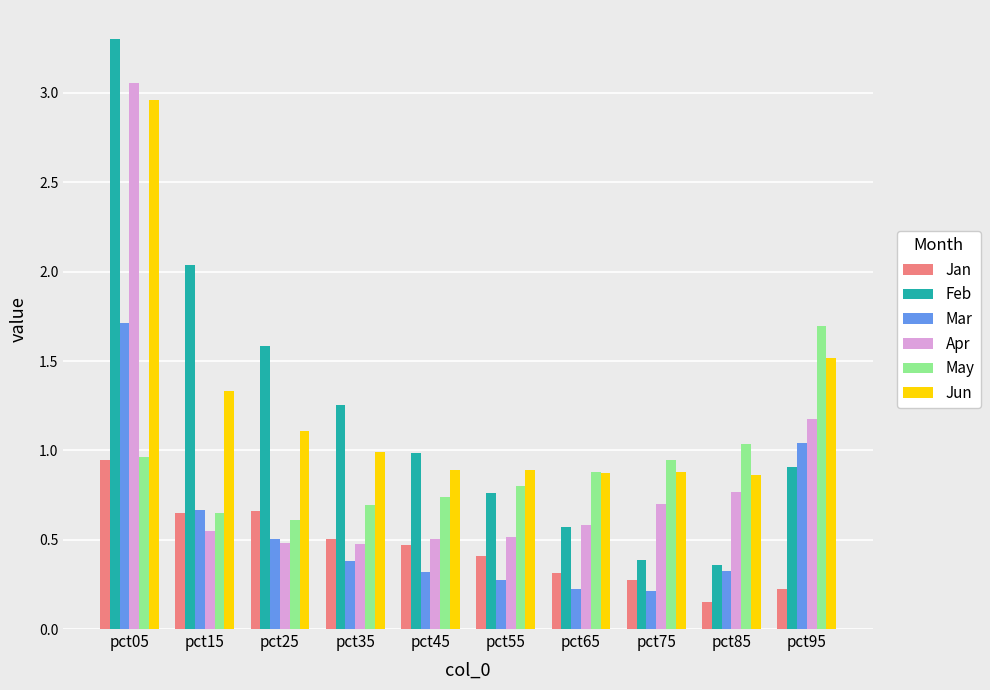

What are all the series names shown in the legend?

Jan, Feb, Mar, Apr, May, Jun